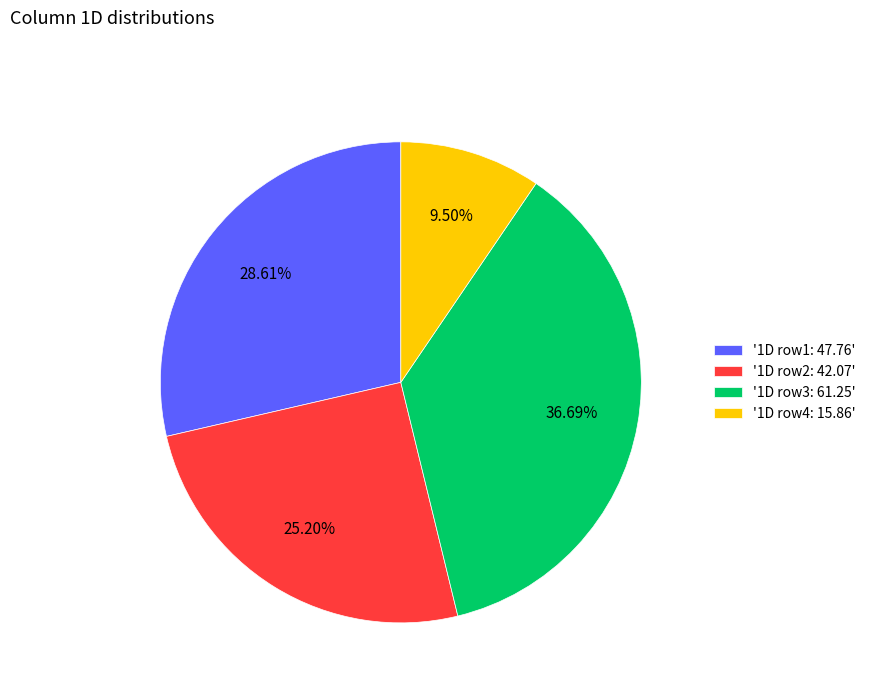

Is the sum of '1D row1: 47.76' and '1D row2: 42.07' greater than half?

Yes